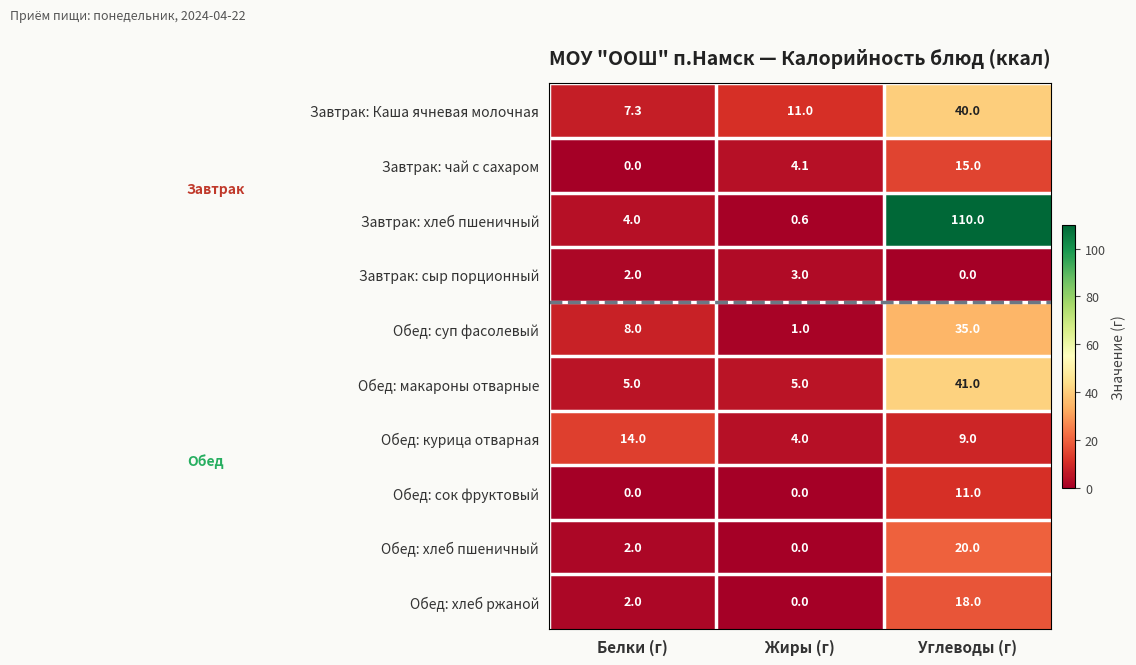

At which category is the sum across all series the highest?

Углеводы (г)